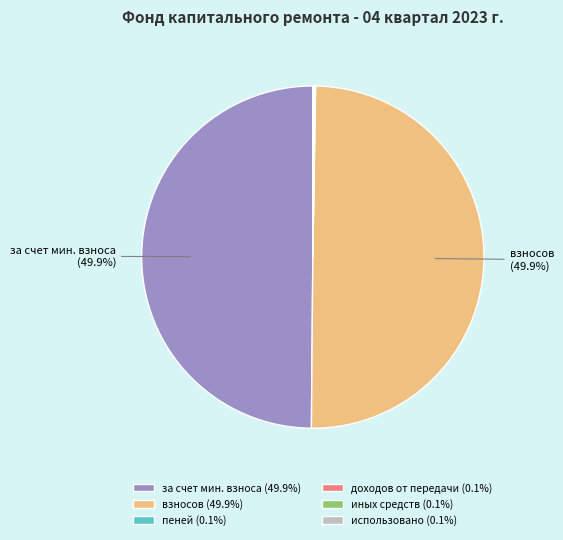

What is the ratio of the value at взносов (49.9%) to the value at за счет мин. взноса (49.9%)?

1.0